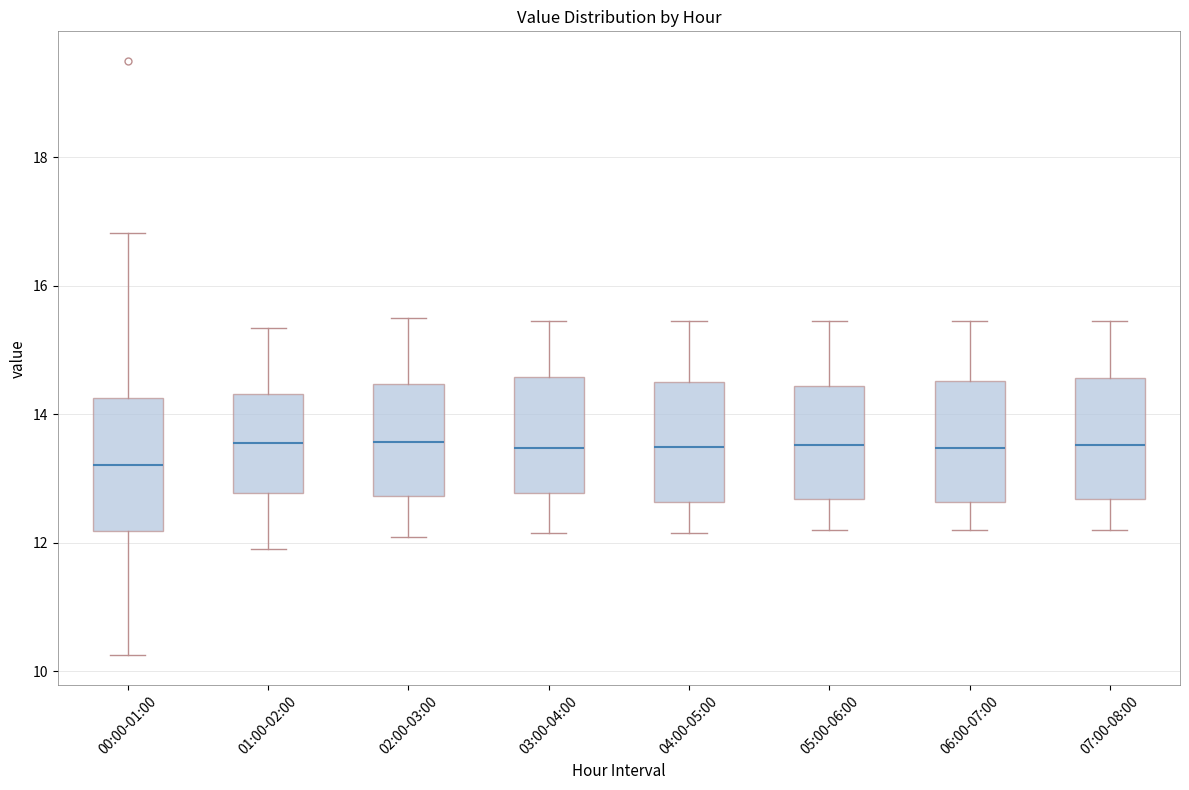

Reading left to right, transcribe this box plot: for each box, give where its median line is, the range the box spans, and where its two whiskers end, as read against the y-axis. The values are not printed on the chart, so give them approximately, as read against the axis.

00:00-01:00: median 13.2, box 12.2 to 14.2, whiskers 10.2 to 16.8
01:00-02:00: median 13.6, box 12.8 to 14.4, whiskers 12.0 to 15.4
02:00-03:00: median 13.6, box 12.8 to 14.4, whiskers 12.2 to 15.6
03:00-04:00: median 13.4, box 12.8 to 14.6, whiskers 12.2 to 15.4
04:00-05:00: median 13.6, box 12.6 to 14.6, whiskers 12.2 to 15.4
05:00-06:00: median 13.6, box 12.6 to 14.4, whiskers 12.2 to 15.4
06:00-07:00: median 13.4, box 12.6 to 14.6, whiskers 12.2 to 15.4
07:00-08:00: median 13.6, box 12.6 to 14.6, whiskers 12.2 to 15.4